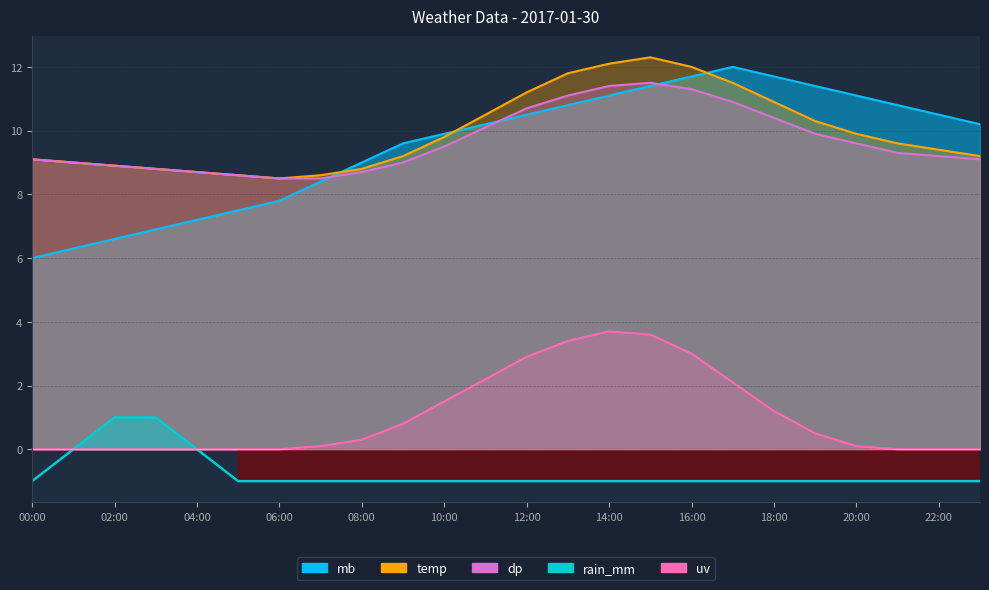

Which series has the largest range (max minus min)?

mb